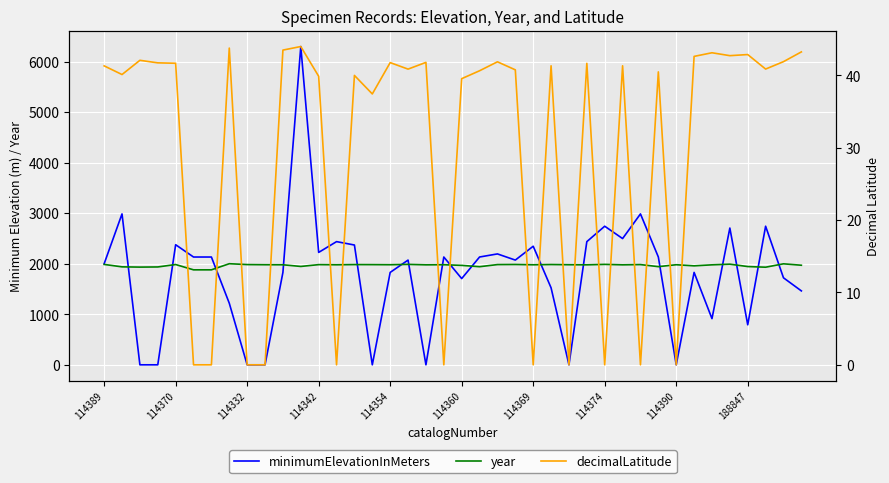

Does the chart display data point markers on the line(s)?

No